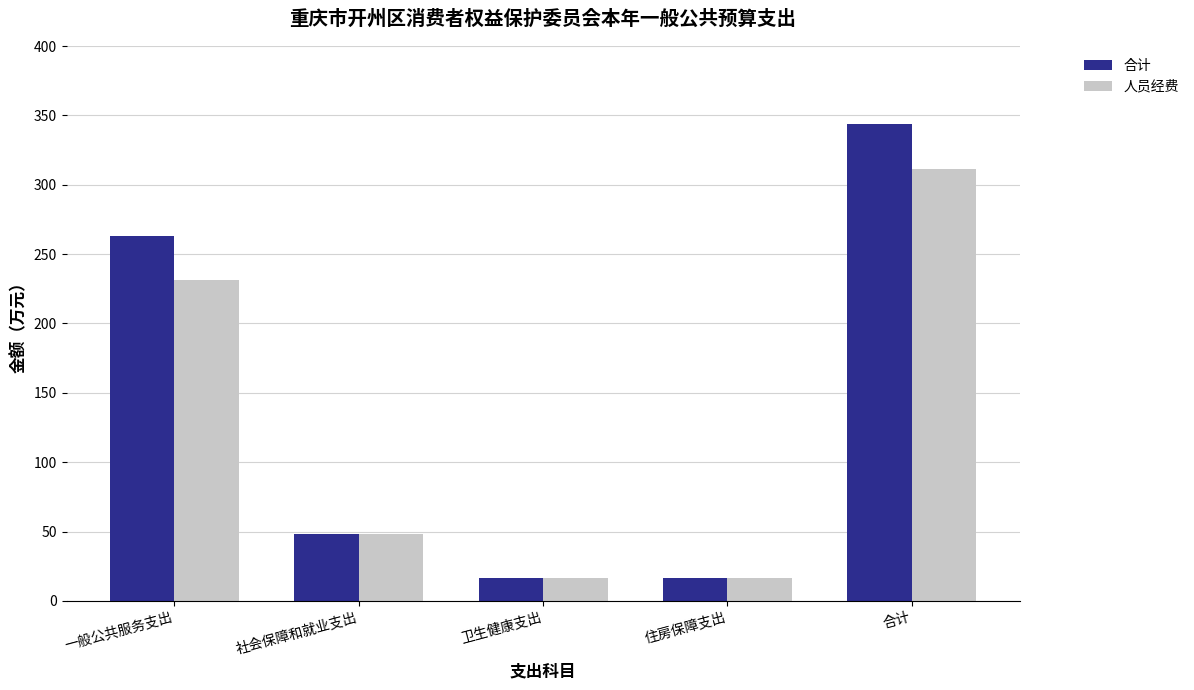

What is the maximum value for 合计?

343.6